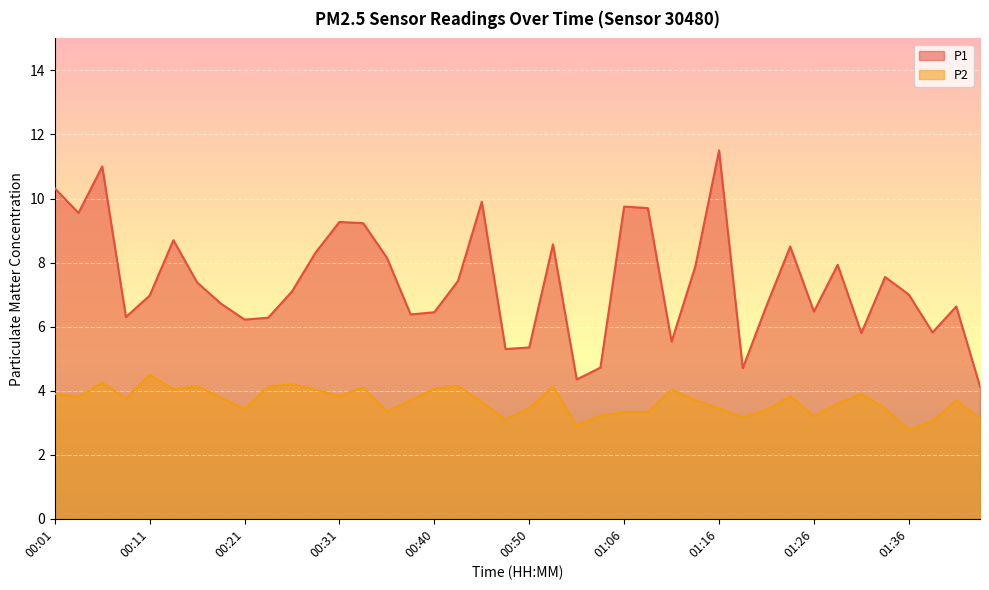

Rank the series by their maximum value, from highest to lowest.

P1, P2